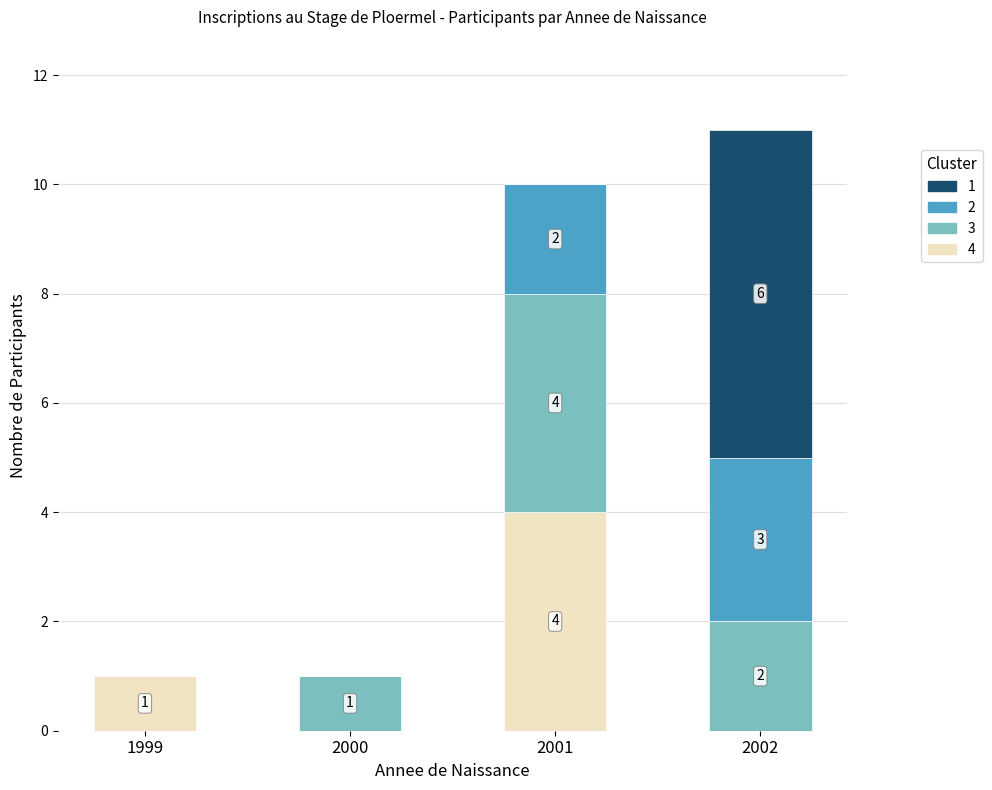

How many series are shown in this chart?

4